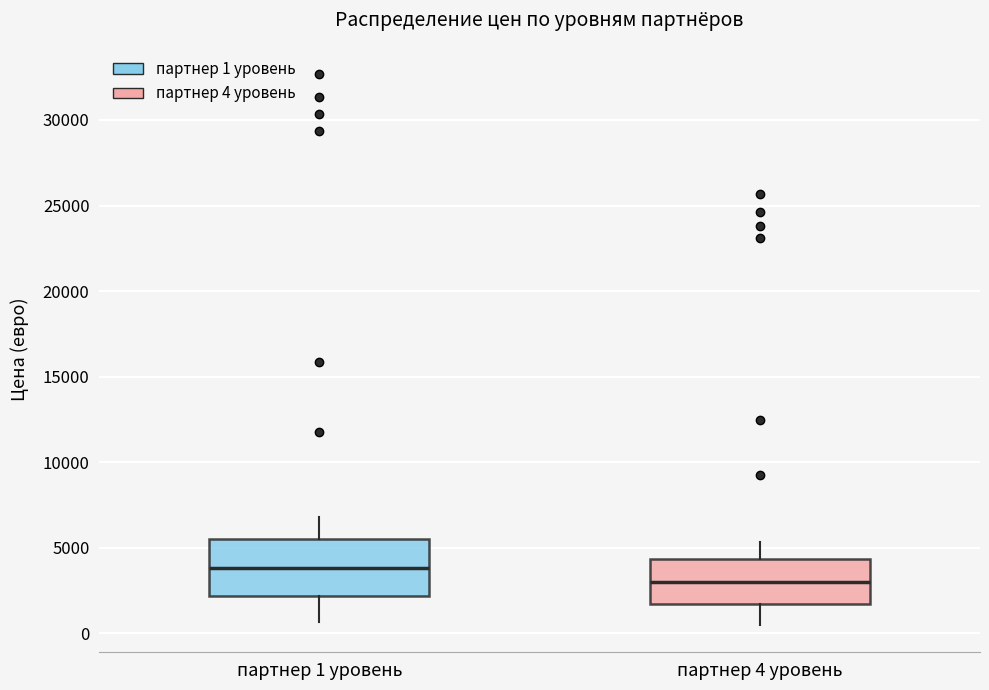

Which box has the highest median line?

партнер 1 уровень